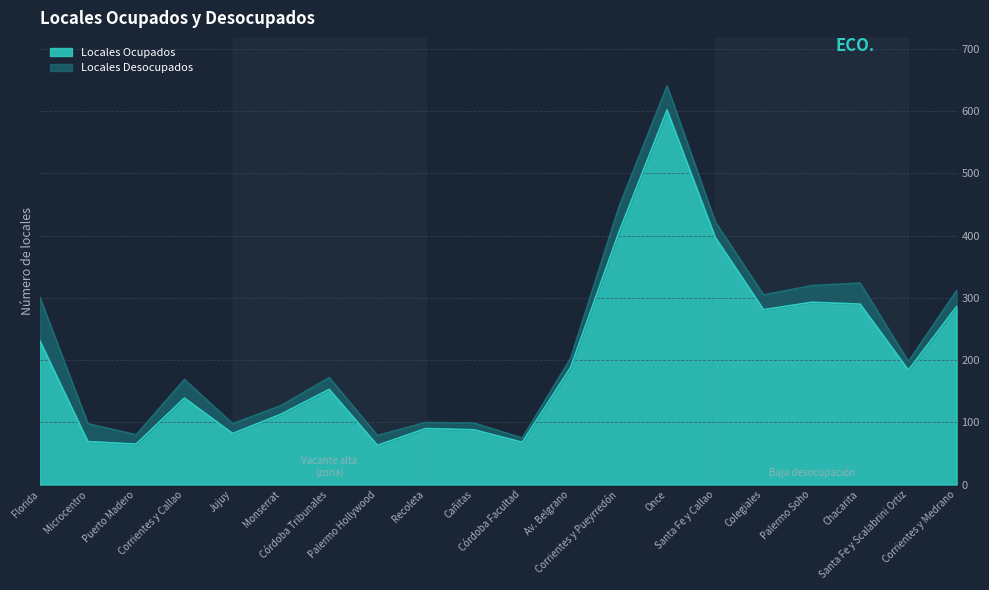

What is the label of the 12th point from the right?

Recoleta